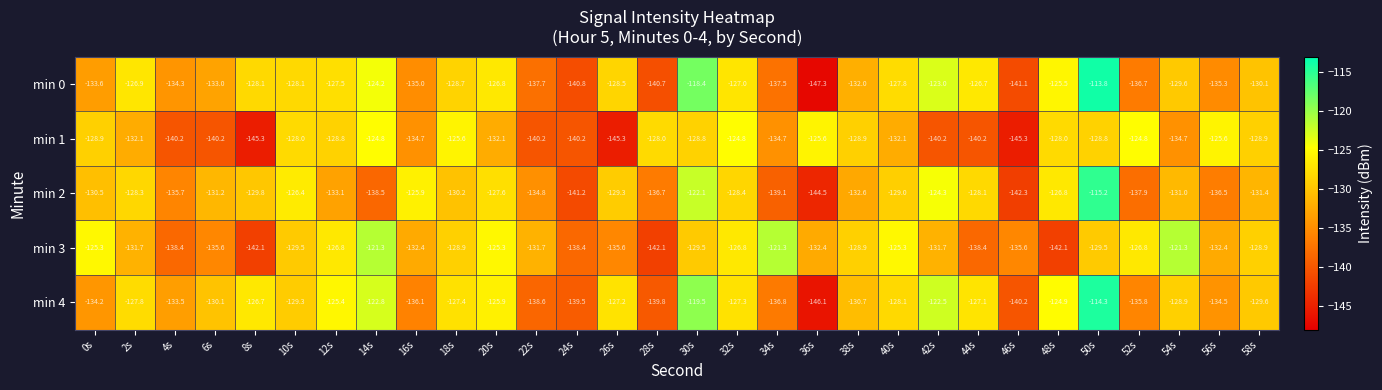

Is it true that min 4 equals -128.9 at 54s?

True